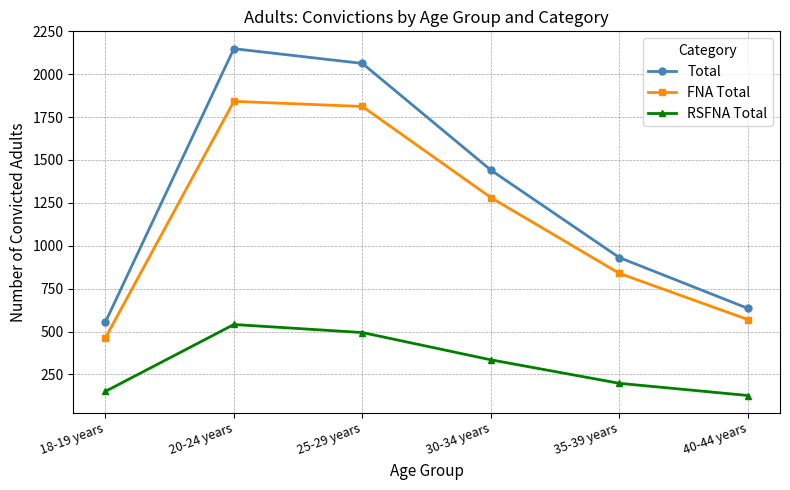

Where is the first local maximum for RSFNA Total?

20-24 years